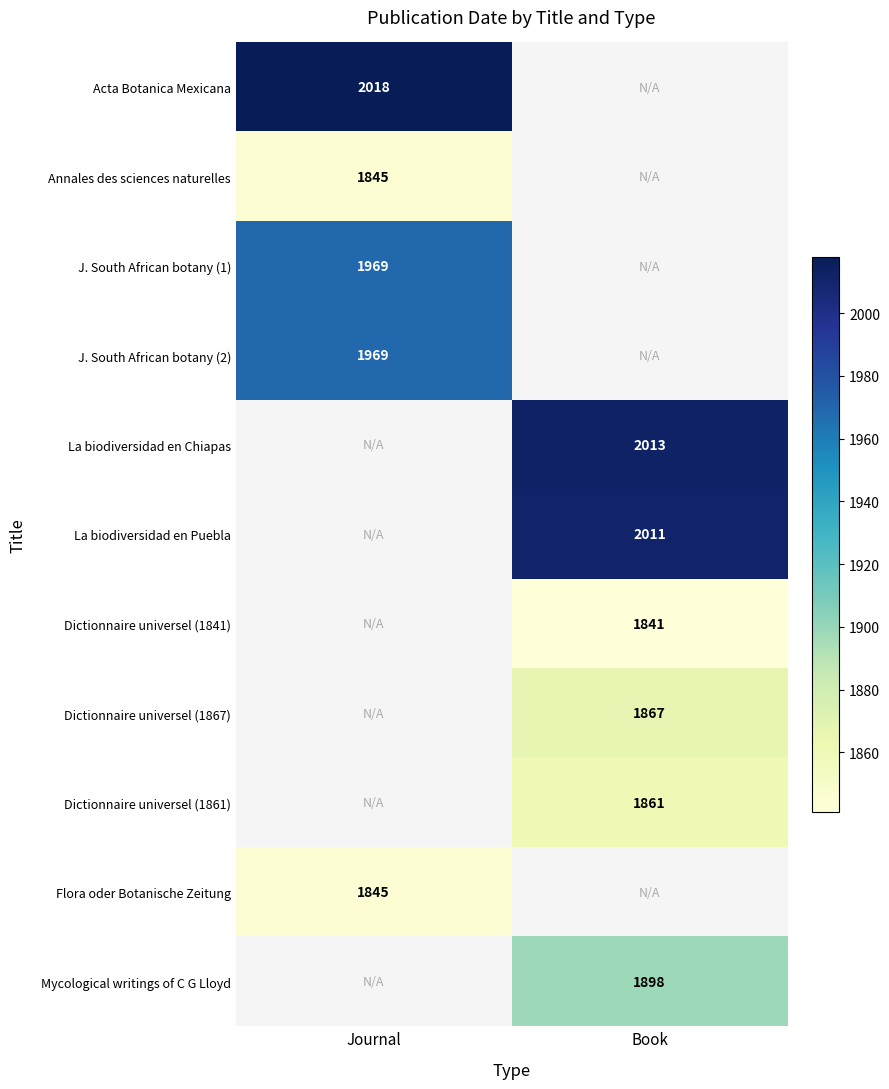

How many series are shown in this chart?

11